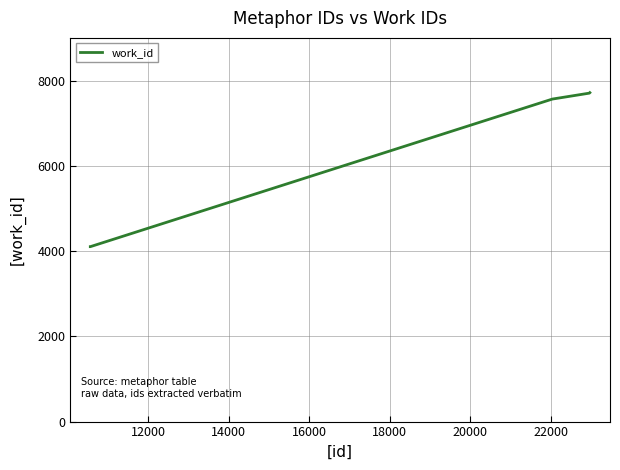

What is the difference between the maximum and minimum values?

3612